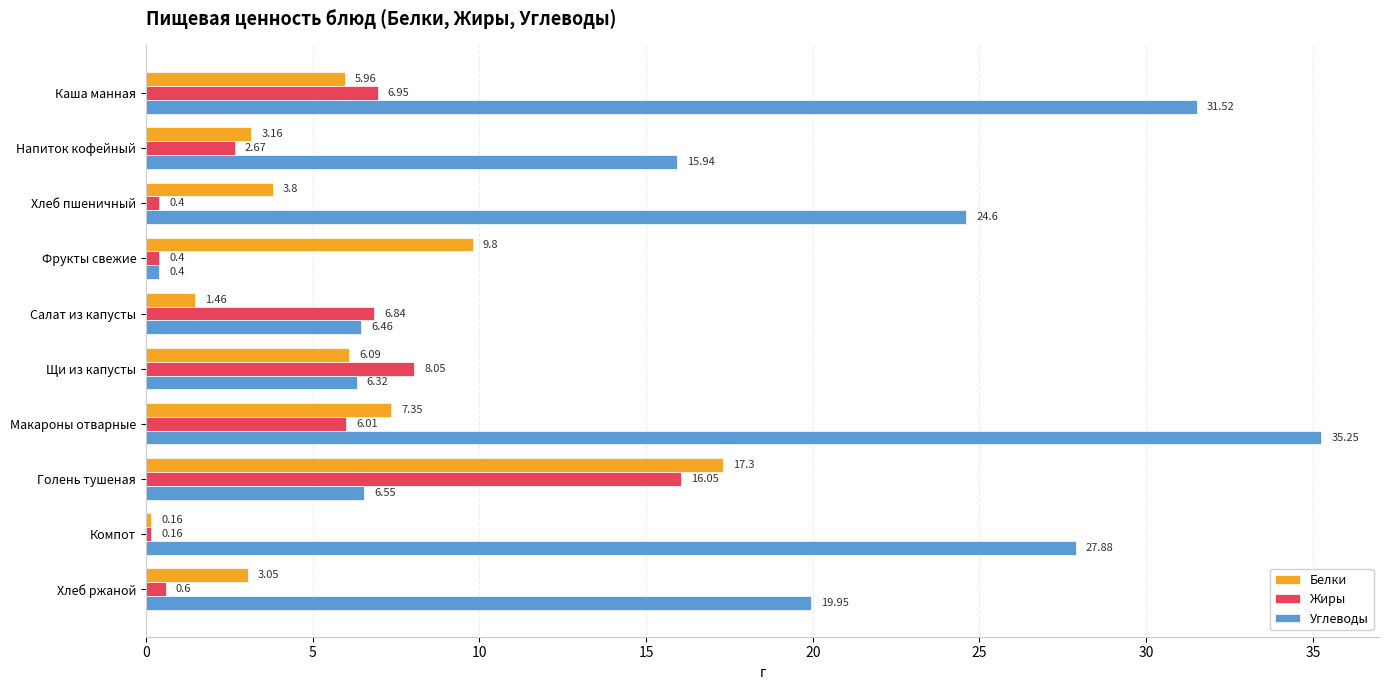

Which series has the widest spread of values?

Углеводы